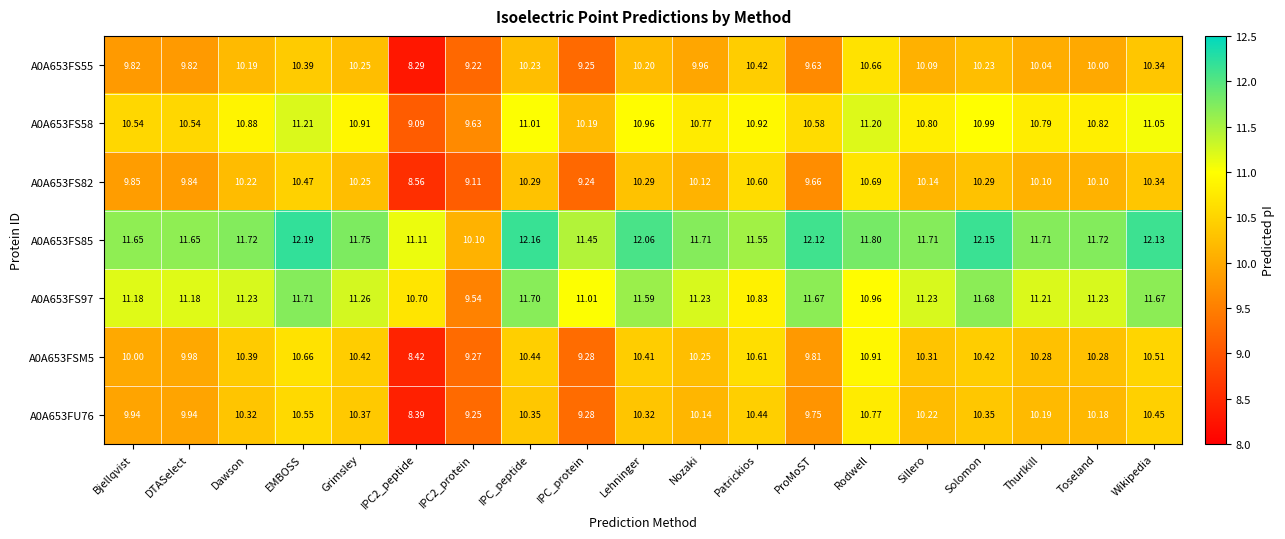

Where does the A0A653FS85 series first go above 11?

Bjellqvist